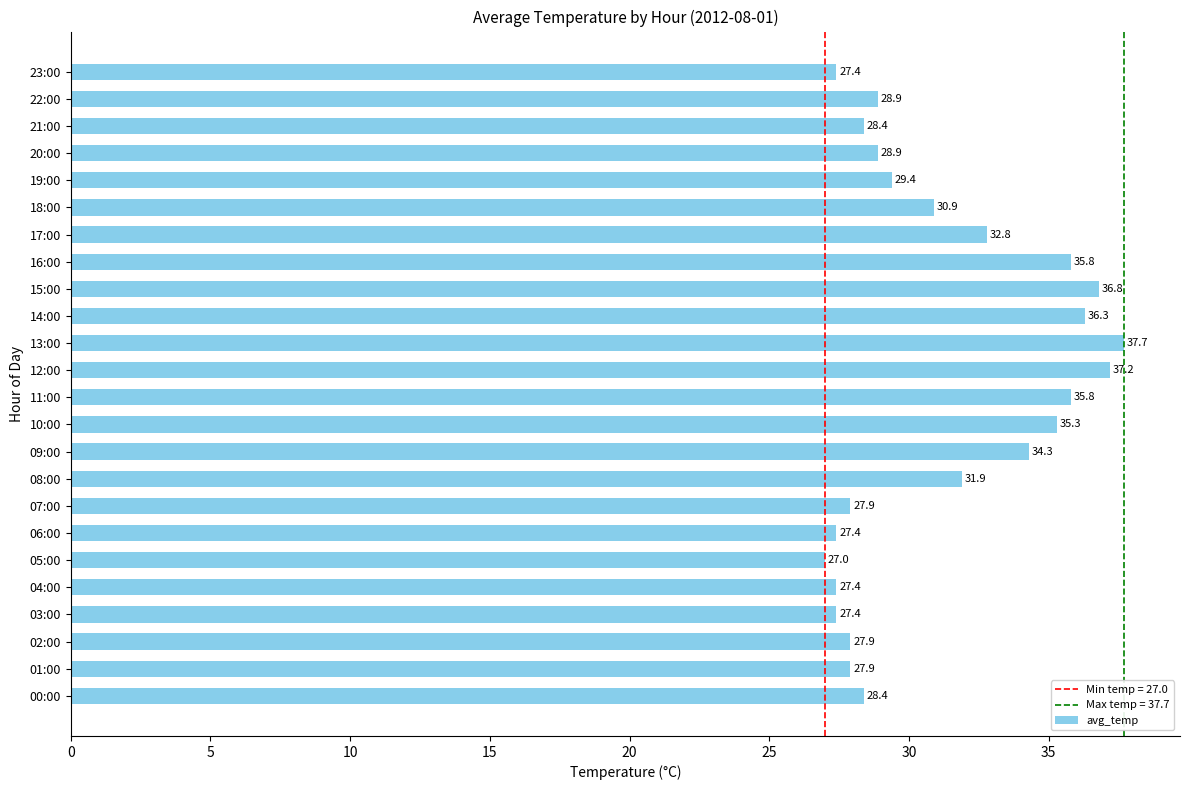

What is the difference between the maximum and minimum values?

10.7